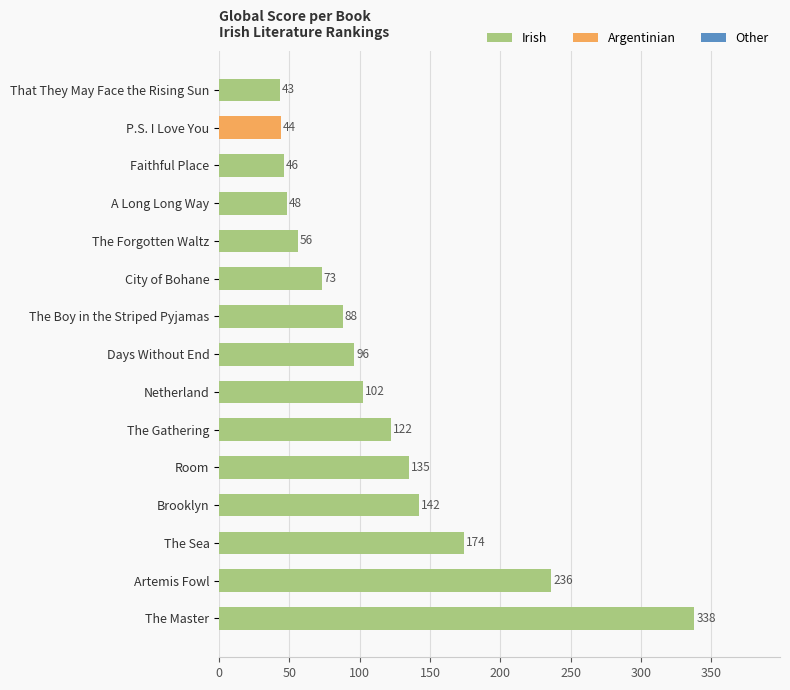

Is it true that the value at Artemis Fowl is 236?

True